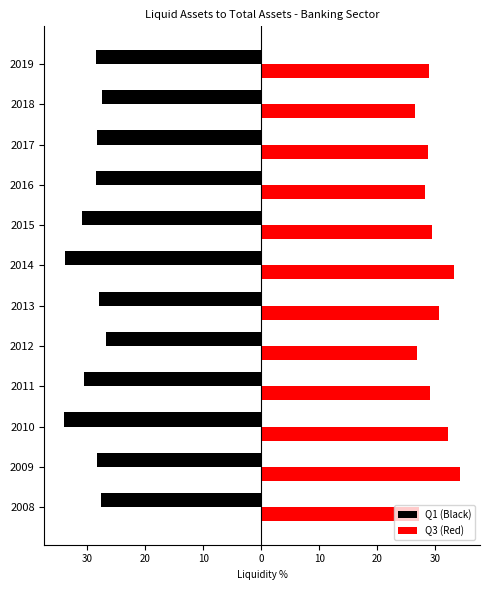

What are all the series names shown in the legend?

Q1 (Black), Q3 (Red)